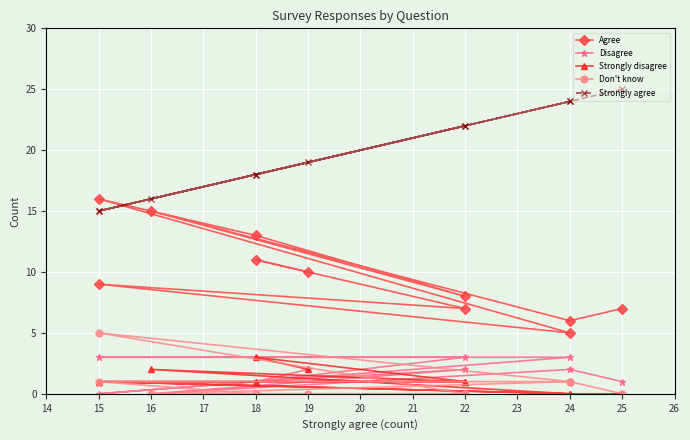

What is the greatest value displayed?

25